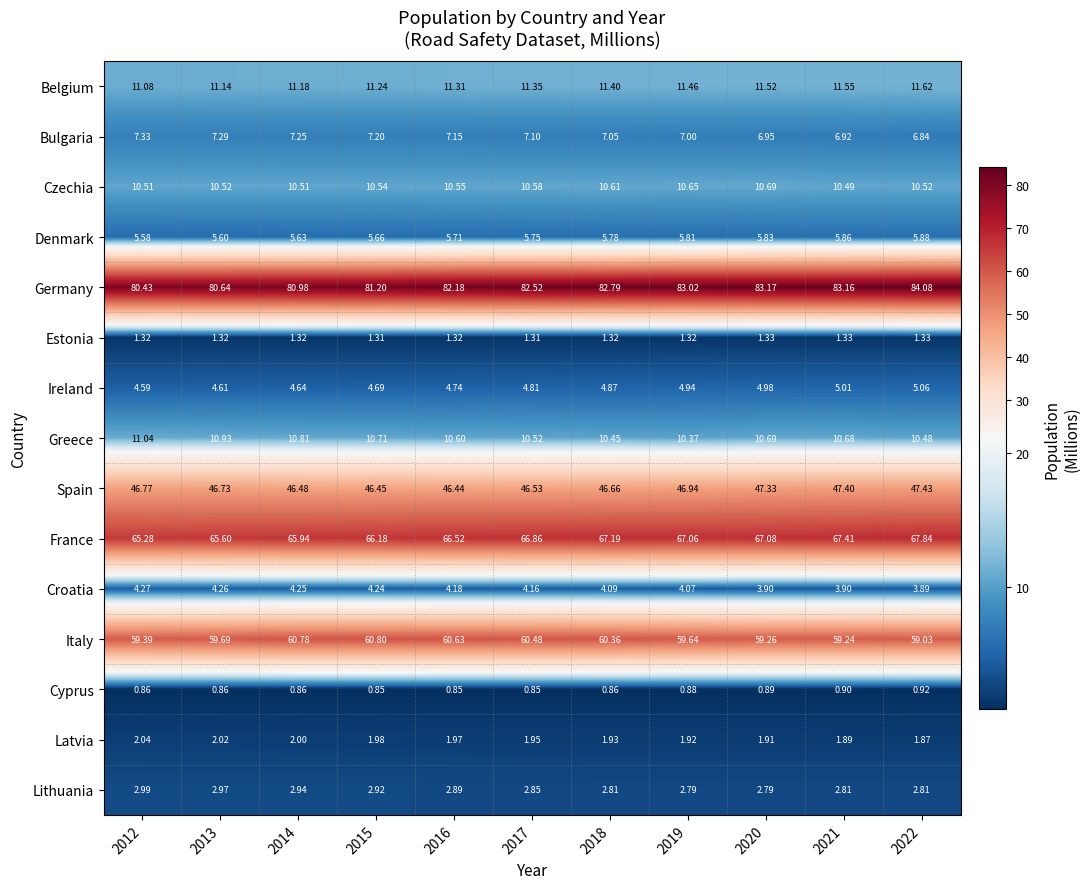

What is the total value across all series at 2019?

317.9